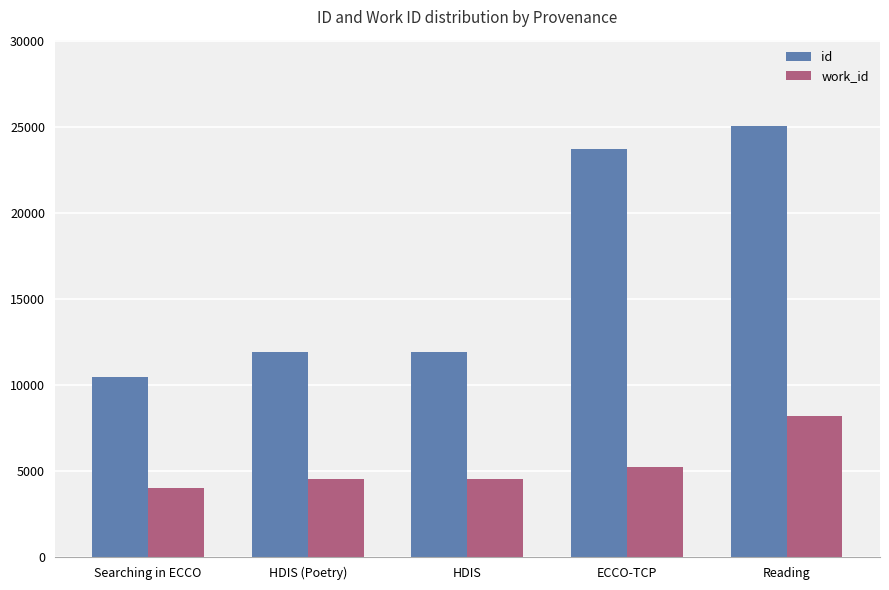

At which label does id reach its minimum?

Searching in ECCO